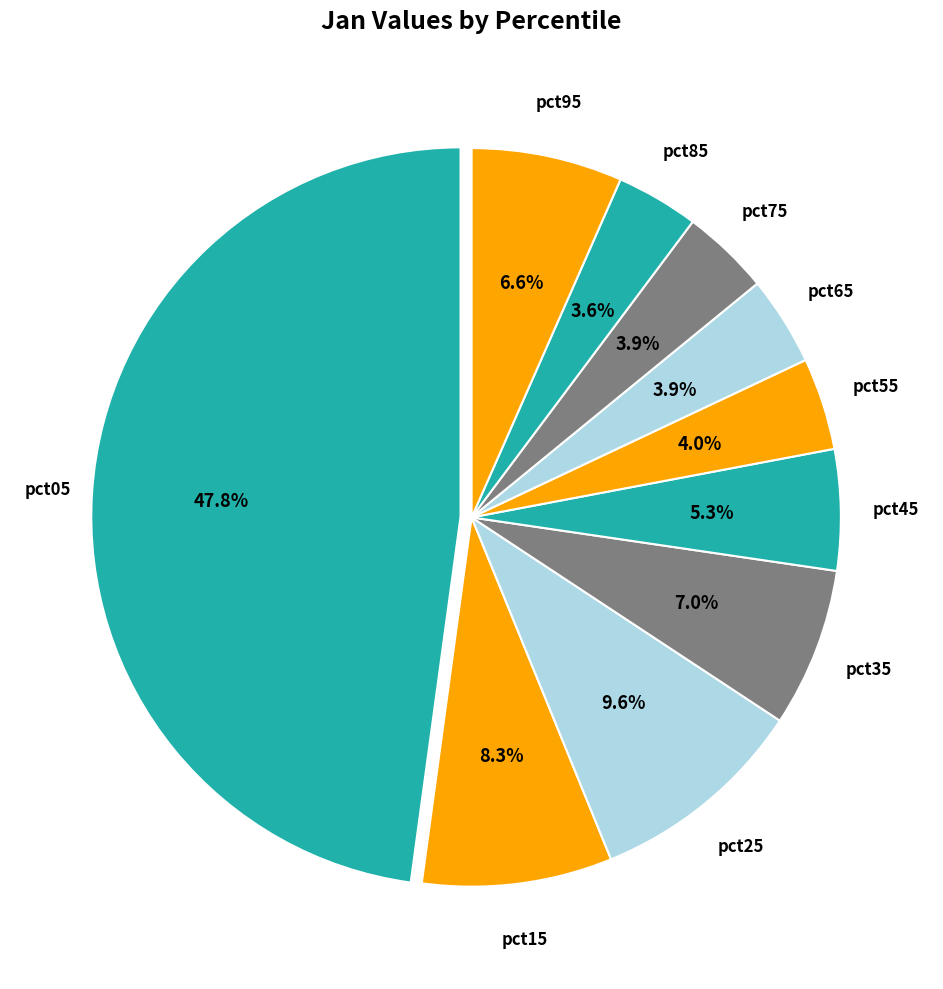

To the nearest percent, what portion does pct15 represent?

8%